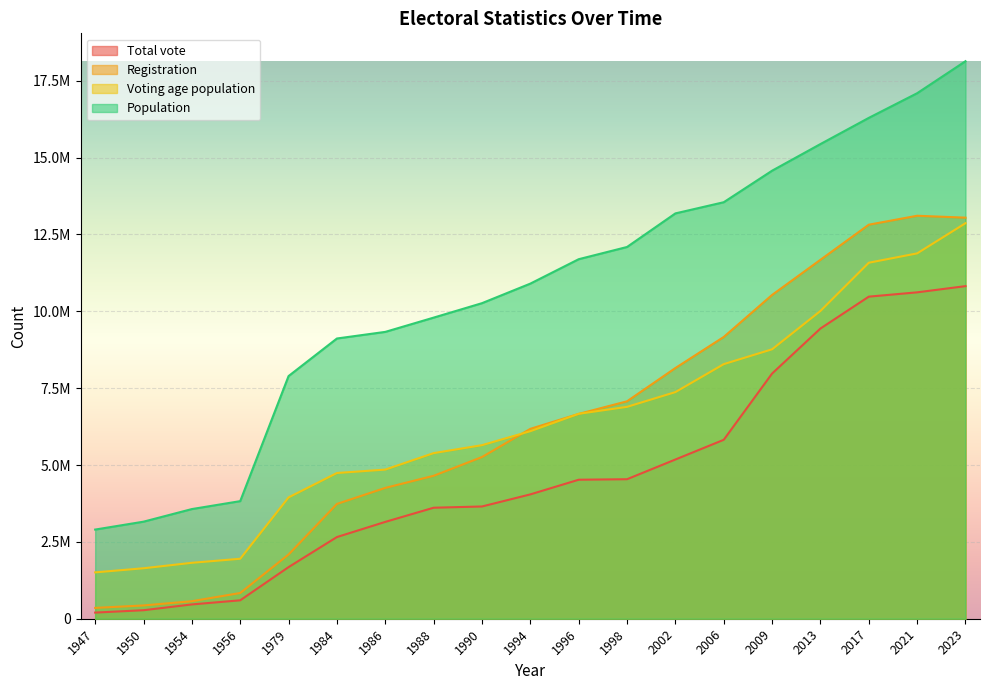

Rank the series by their maximum value, from highest to lowest.

Population, Registration, Voting age population, Total vote